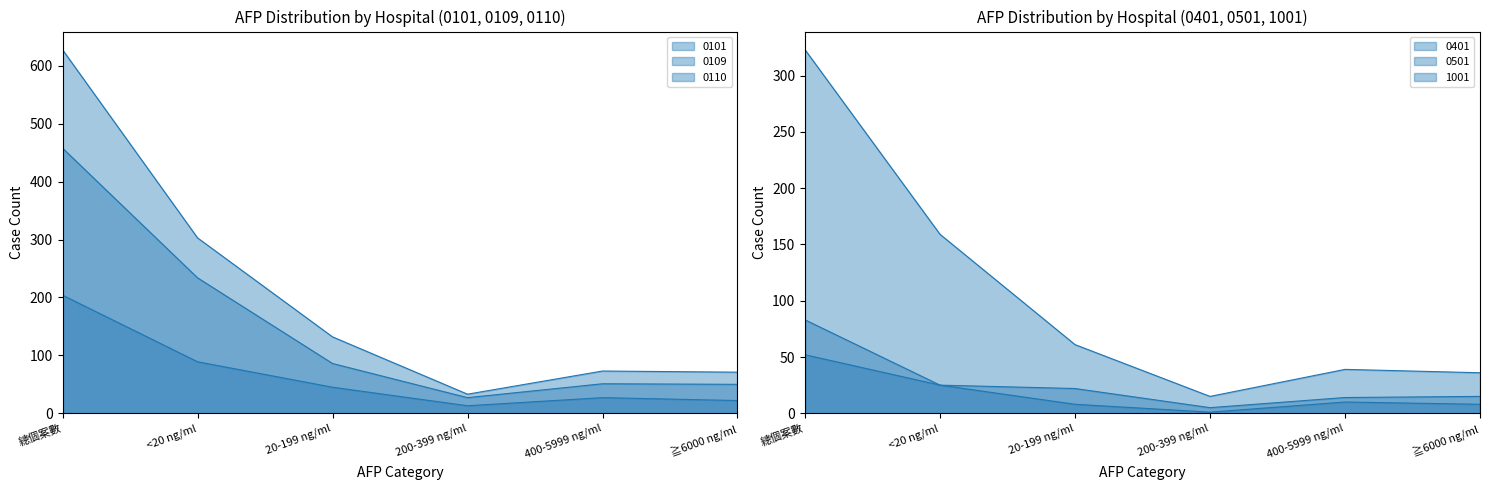

How many lines are shown in the chart?

6